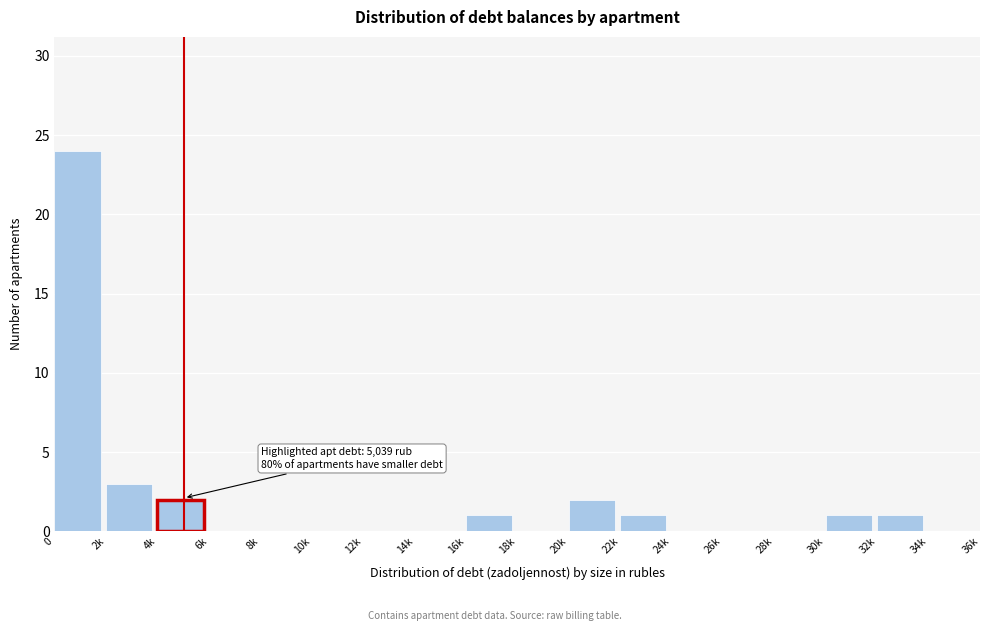

Reading right to left, transcribe all the data shown in this chart.

34k=0	32k=1	30k=1	28k=0	26k=0	24k=0	22k=1	20k=2	18k=0	16k=1	14k=0	12k=0	10k=0	8k=0	6k=0	4k=2	2k=3	0=24